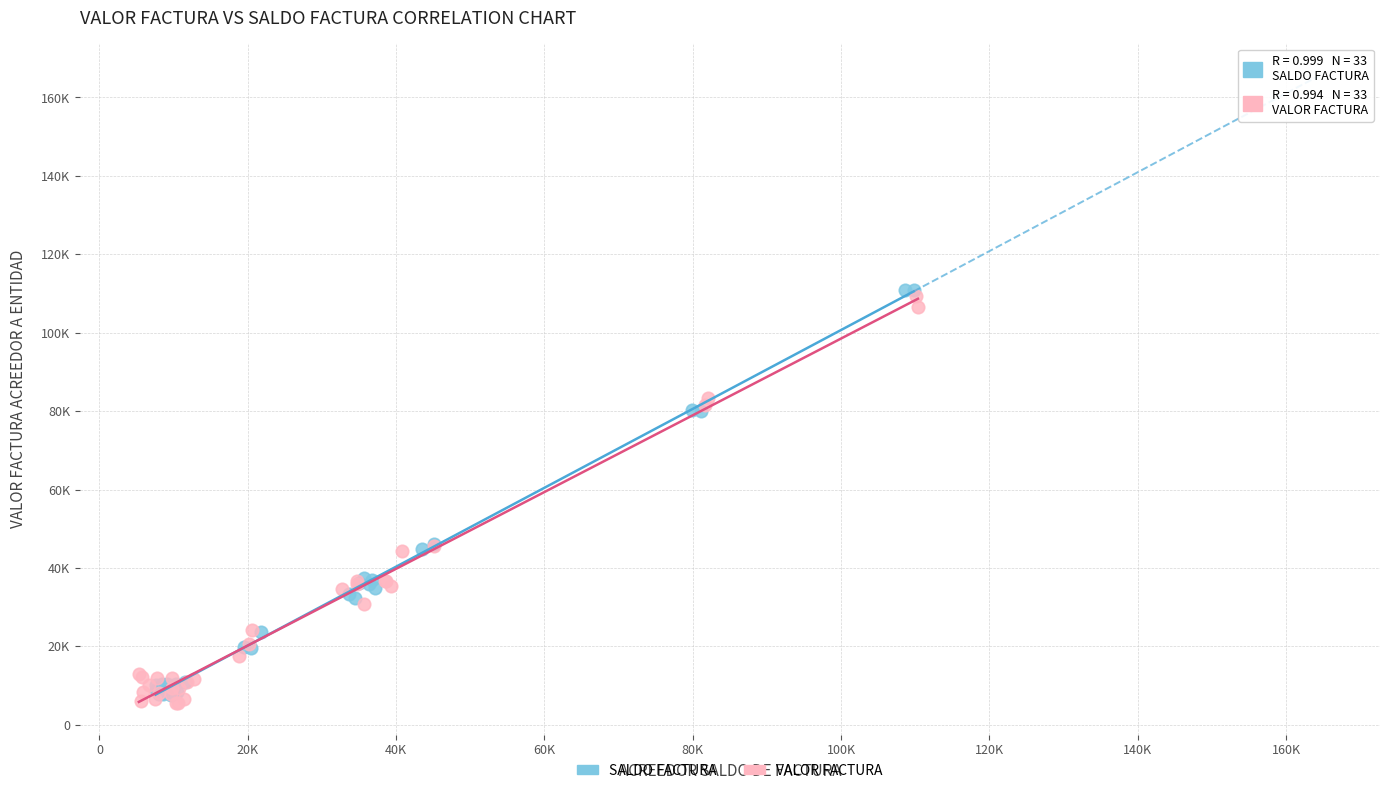

What are all the series names shown in the legend?

SALDO FACTURA, VALOR FACTURA